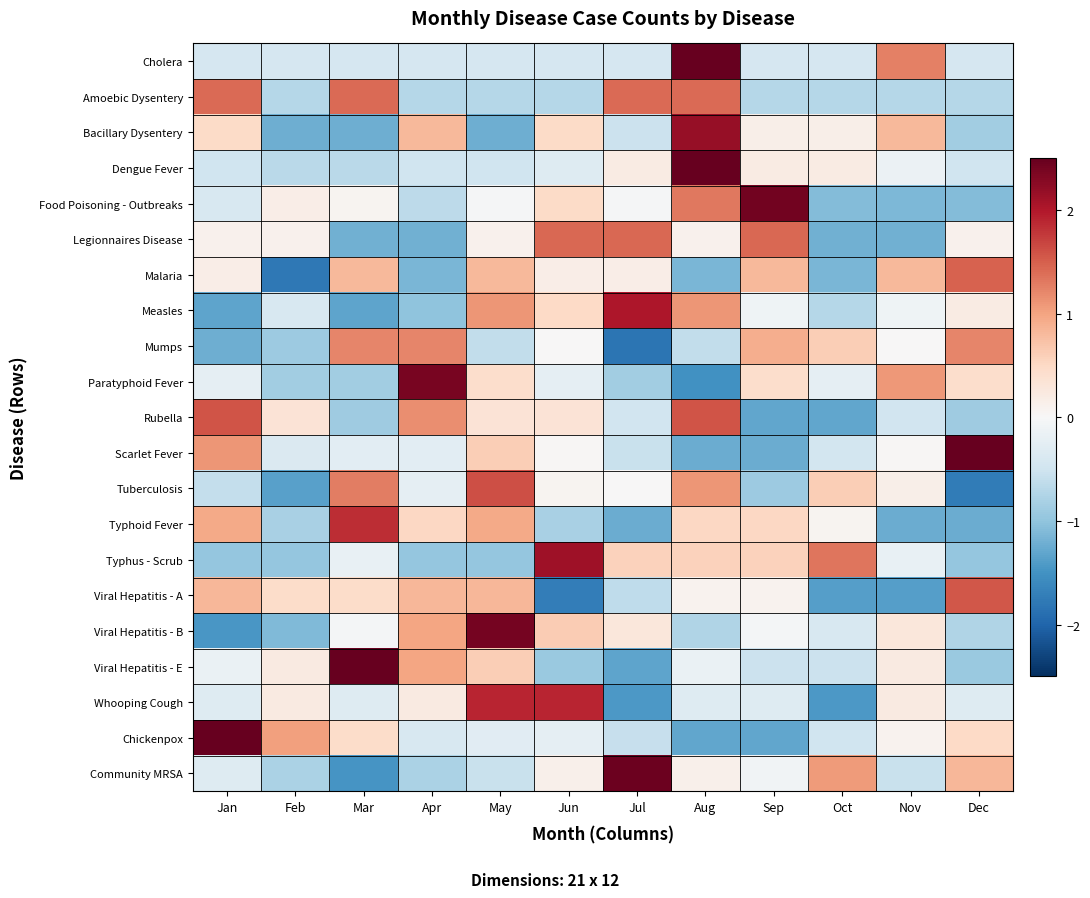

Rank the series by their maximum value, from highest to lowest.

Dengue Fever, Cholera, Scarlet Fever, Viral Hepatitis - E, Chickenpox, Community MRSA, Food Poisoning - Outbreaks, Viral Hepatitis - B, Paratyphoid Fever, Bacillary Dysentery, Typhus - Scrub, Measles, Whooping Cough, Typhoid Fever, Tuberculosis, Rubella, Viral Hepatitis - A, Malaria, Legionnaires Disease, Amoebic Dysentery, Mumps